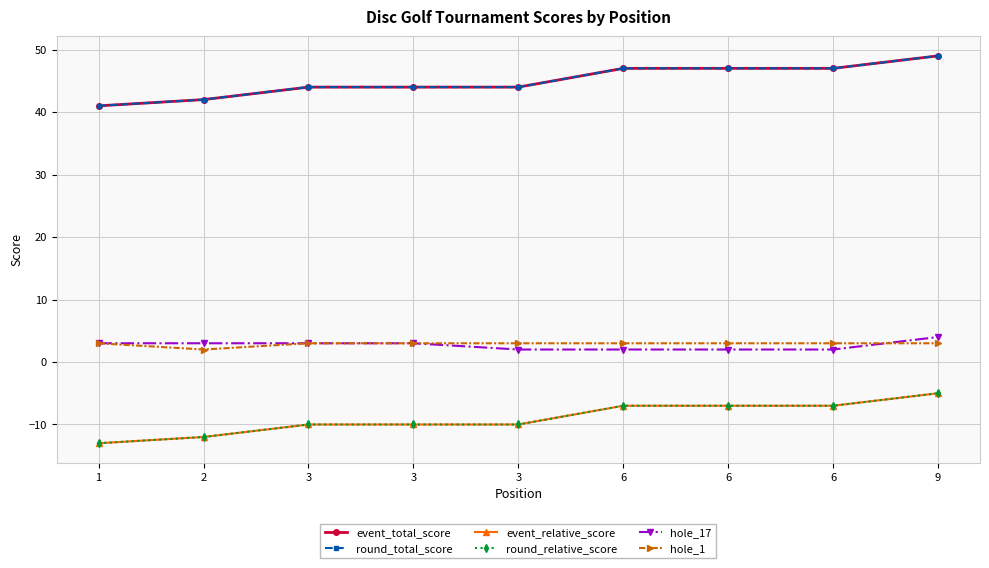

True or false: round_relative_score has a value of -3 at 6.

False